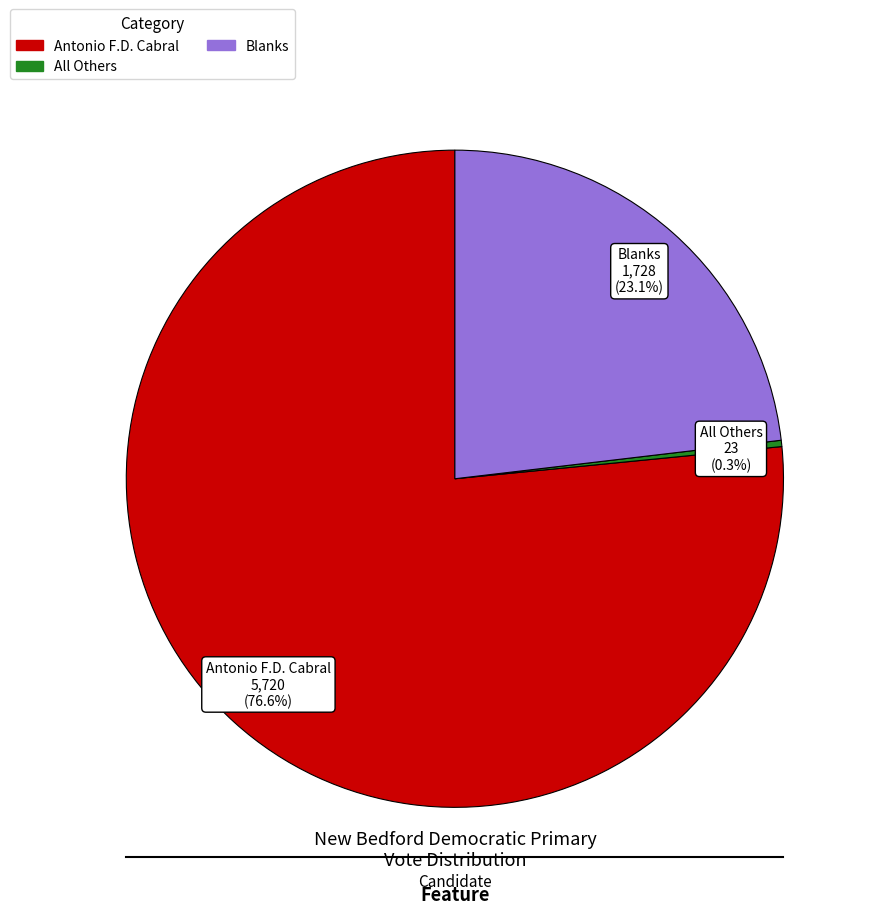

To the nearest percent, what is the difference between the All Others and Antonio F.D. Cabral slice percentages?

76%